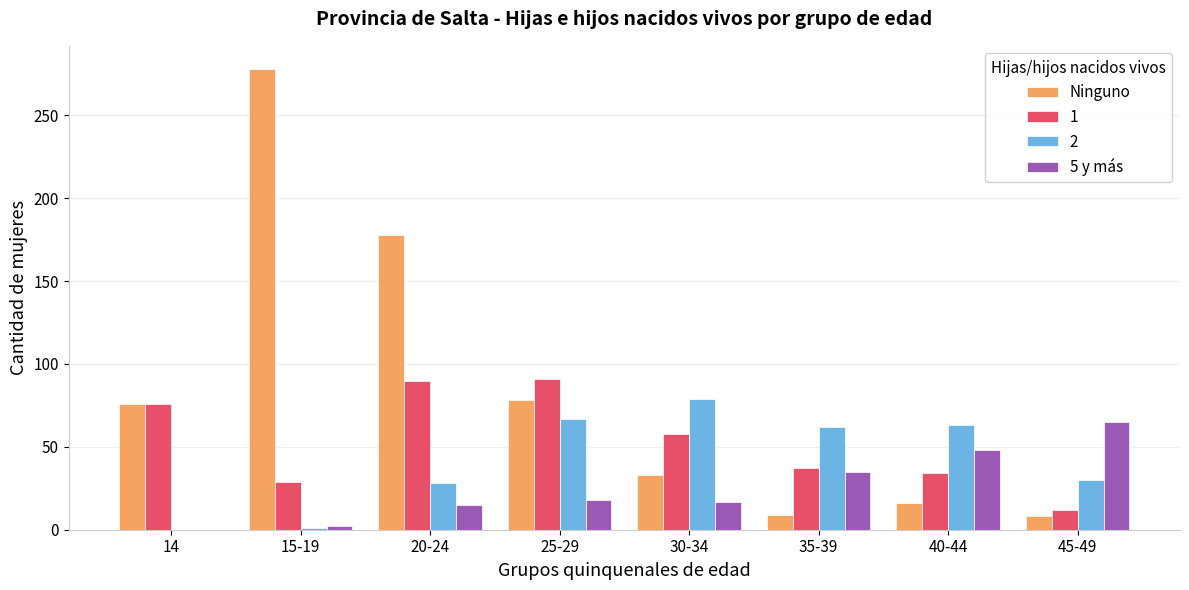

True or false: 1 has a value of 49 at 40-44.

False